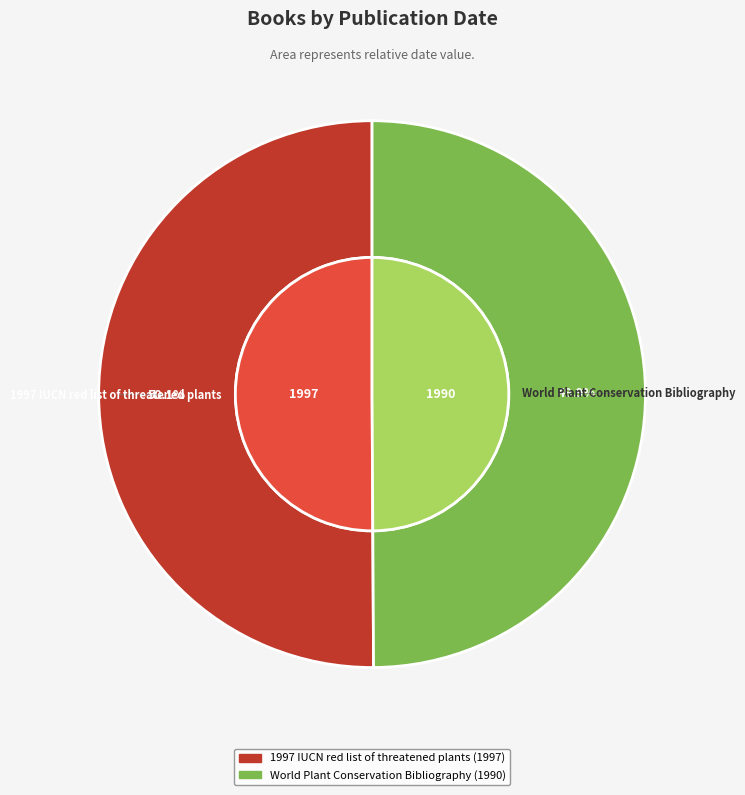

What percentage is NOT represented by 1997 IUCN red list of threatened plants?

49.9%